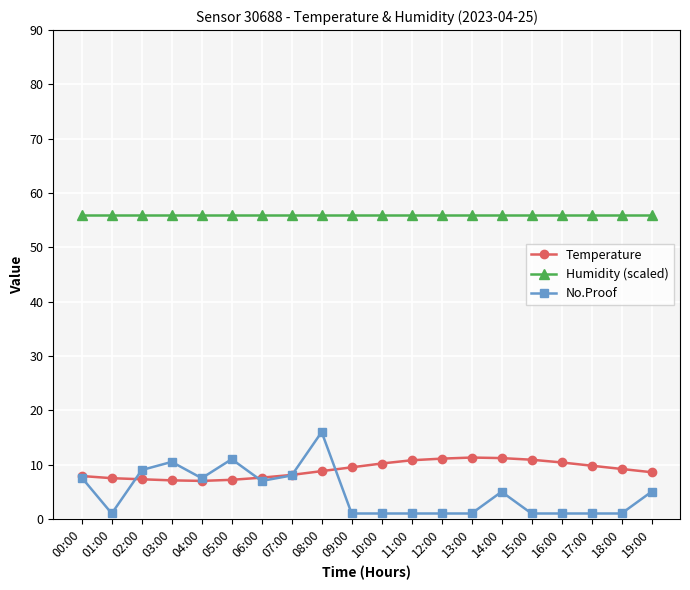

What is the value of the Temperature point at the 5th from the left?

7.0